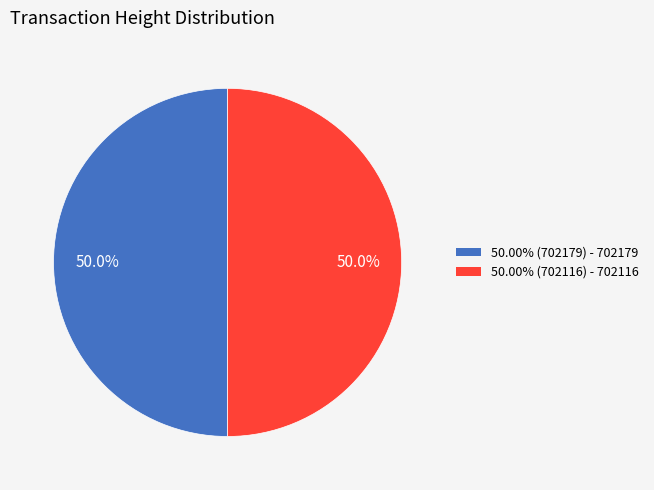

How many segments does this pie chart have?

2